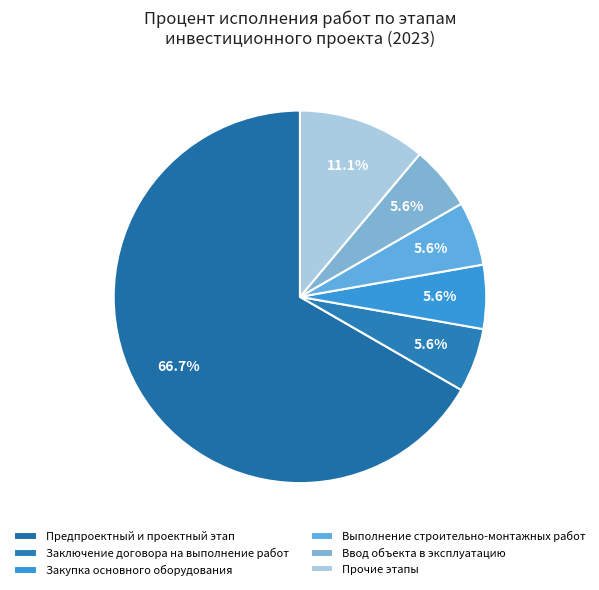

Count the number of slices in the pie.

6